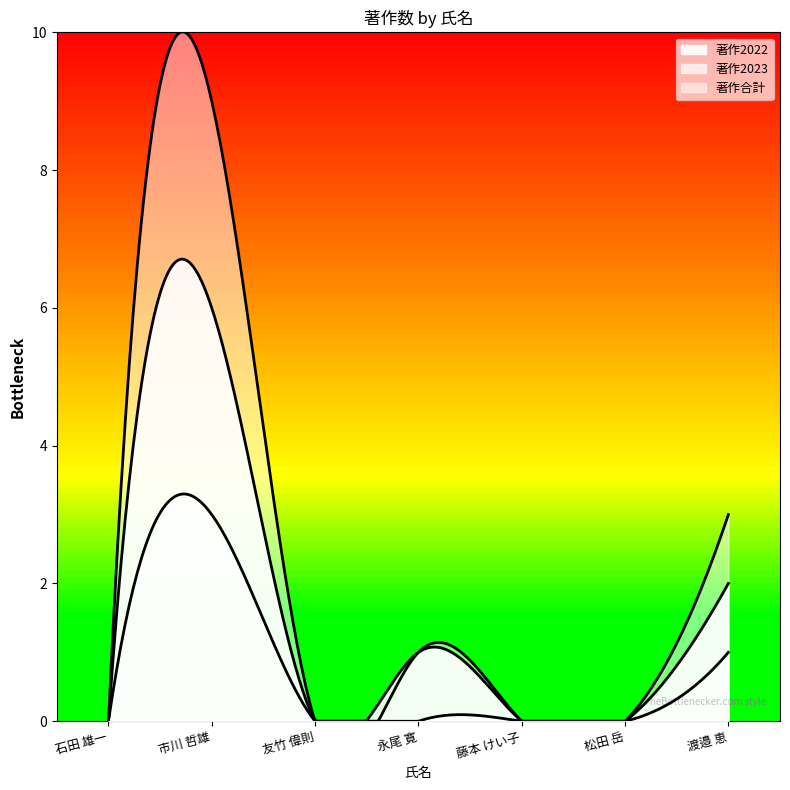

What is the label of the 3rd point from the left?

友竹 偉則